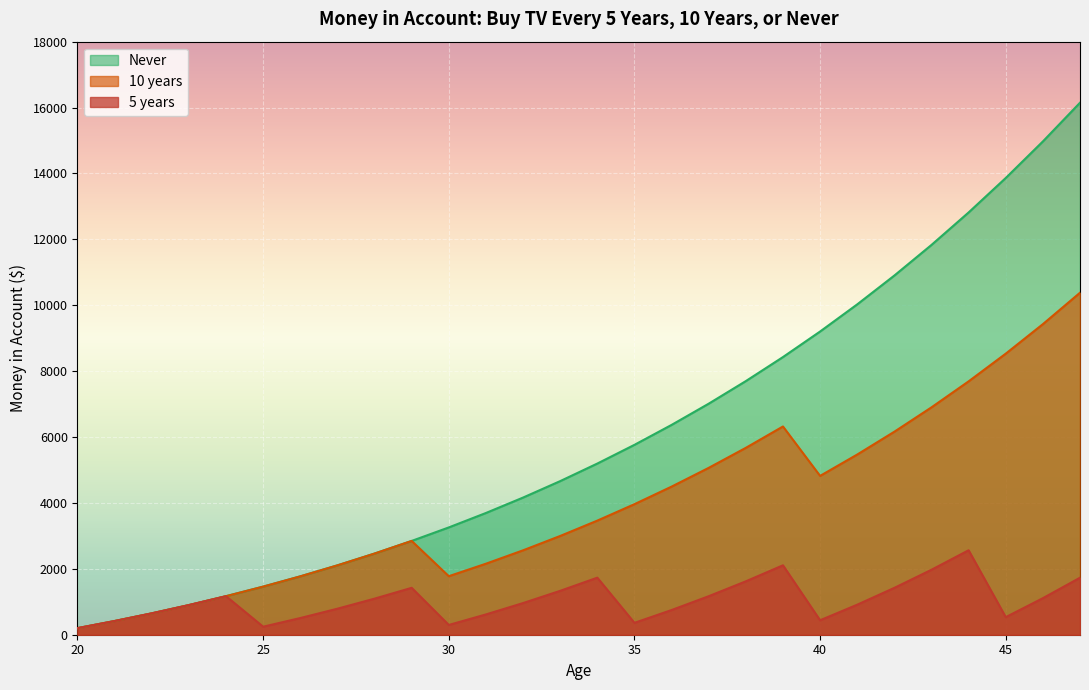

What is the sum of all Never values?

169980.5